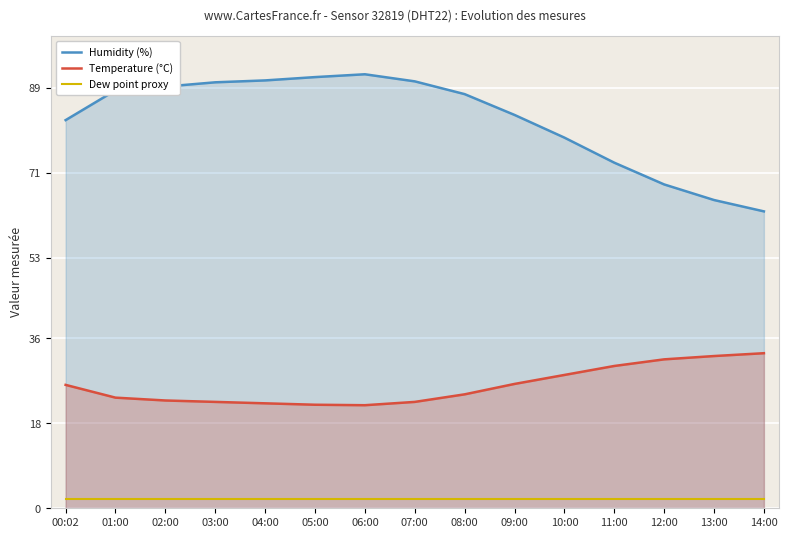

Rank the series at 09:00 from highest to lowest value.

Humidity (%), Temperature (°C), Dew point proxy